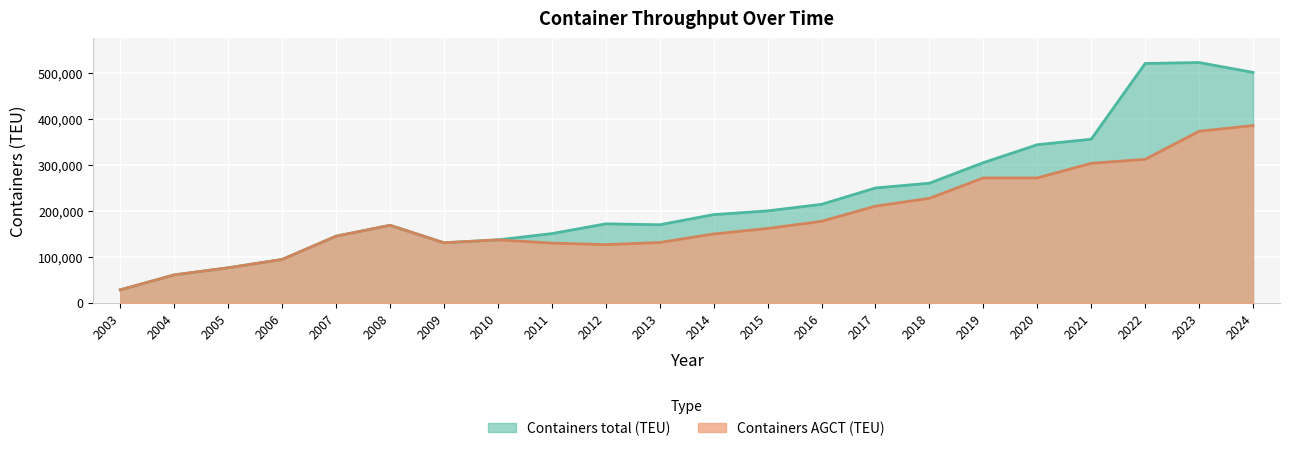

True or false: Containers total (TEU) and Containers AGCT (TEU) cross at least once.

False